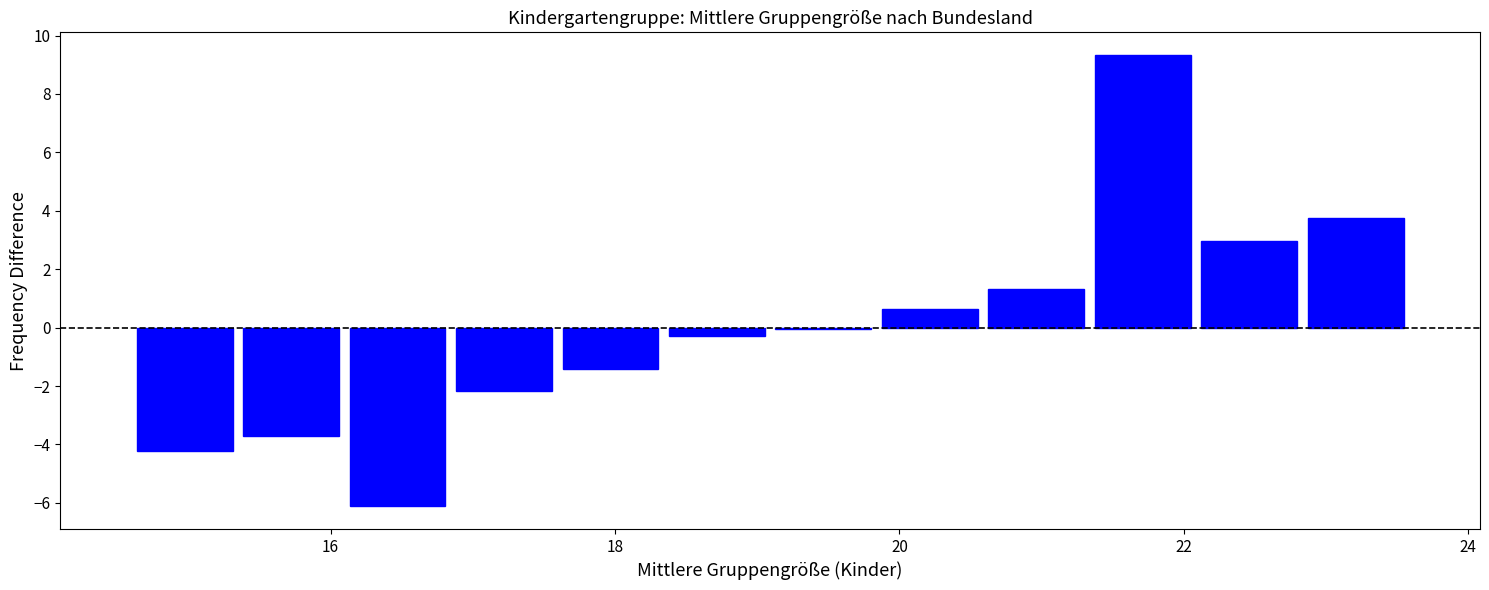

Around what value on the x-axis is the tallest bar? Give the approximate position of its centre, as read against the axis.

21.8